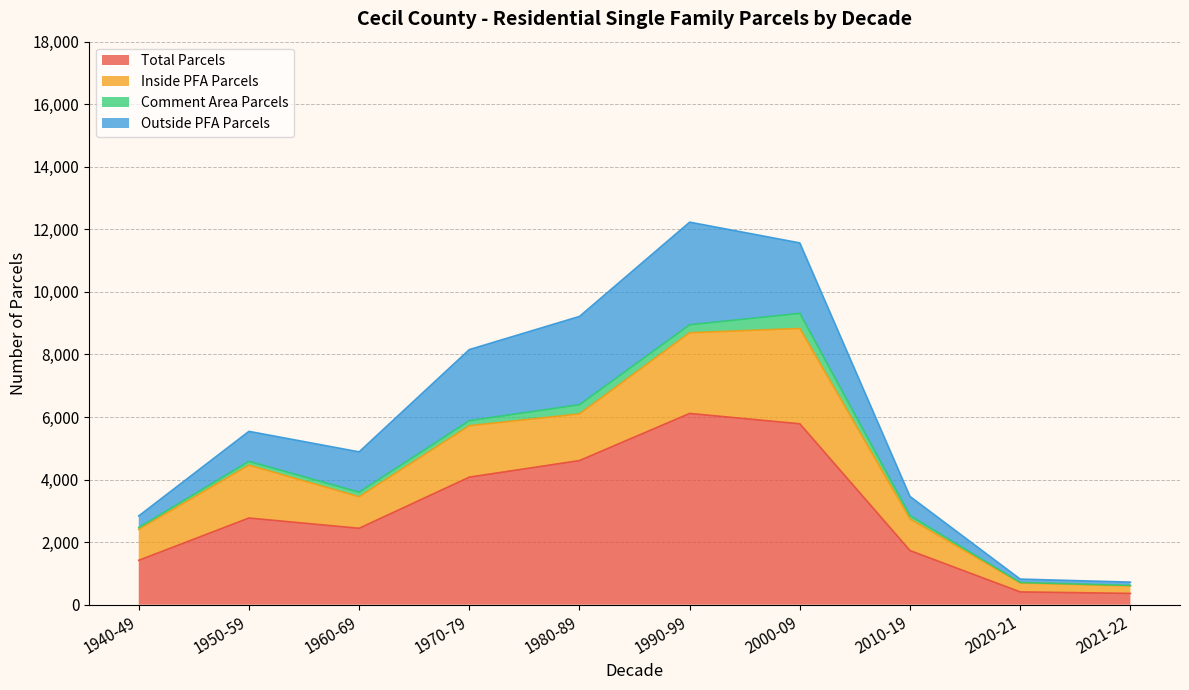

Reading left to right, what are all the values shown in this chart?

Total Parcels: 1419	2771	2443	4078	4608	6115	5783	1730	409	361
Inside PFA Parcels: 989	1691	1009	1644	1492	2580	3047	1010	287	237
Comment Area Parcels: 58	120	145	161	294	255	484	105	13	17
Outside PFA Parcels: 372	960	1289	2273	2822	3280	2252	615	109	107